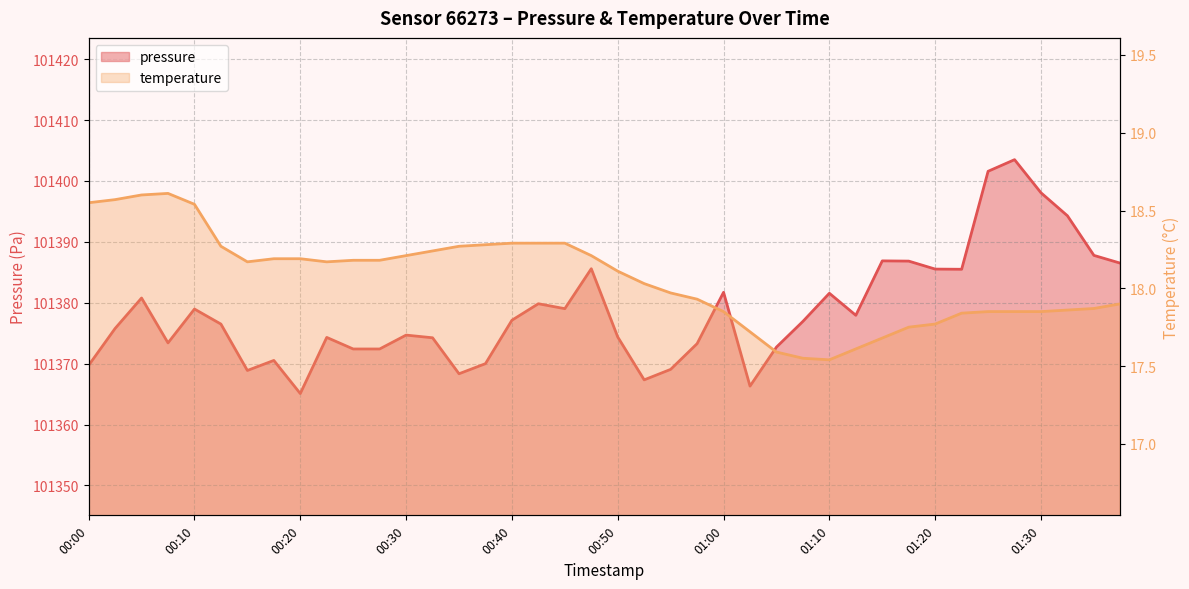

At which category does temperature reach its first local peak?

00:08